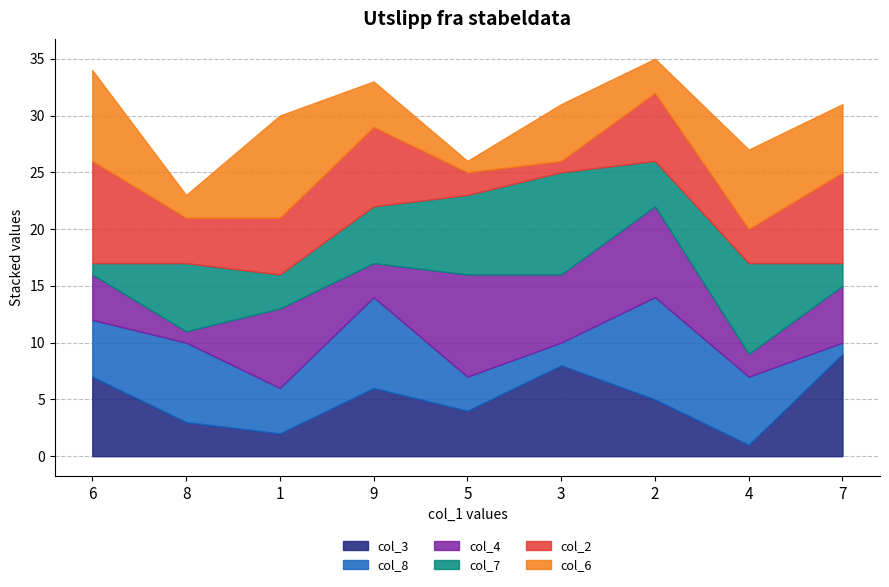

At which label does col_4 reach its peak?

5